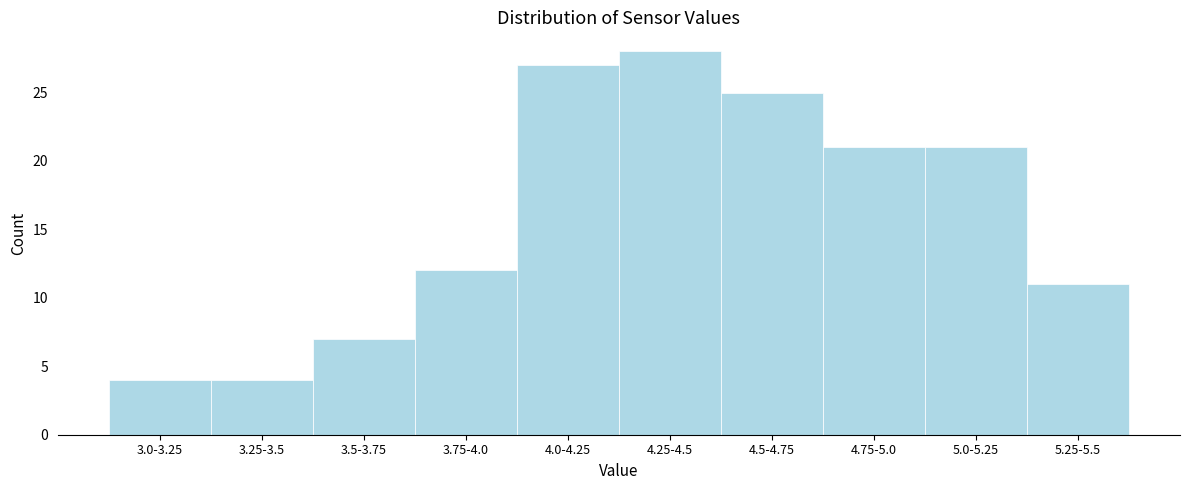

Reading right to left, transcribe all the data shown in this chart.

11	21	21	25	28	27	12	7	4	4